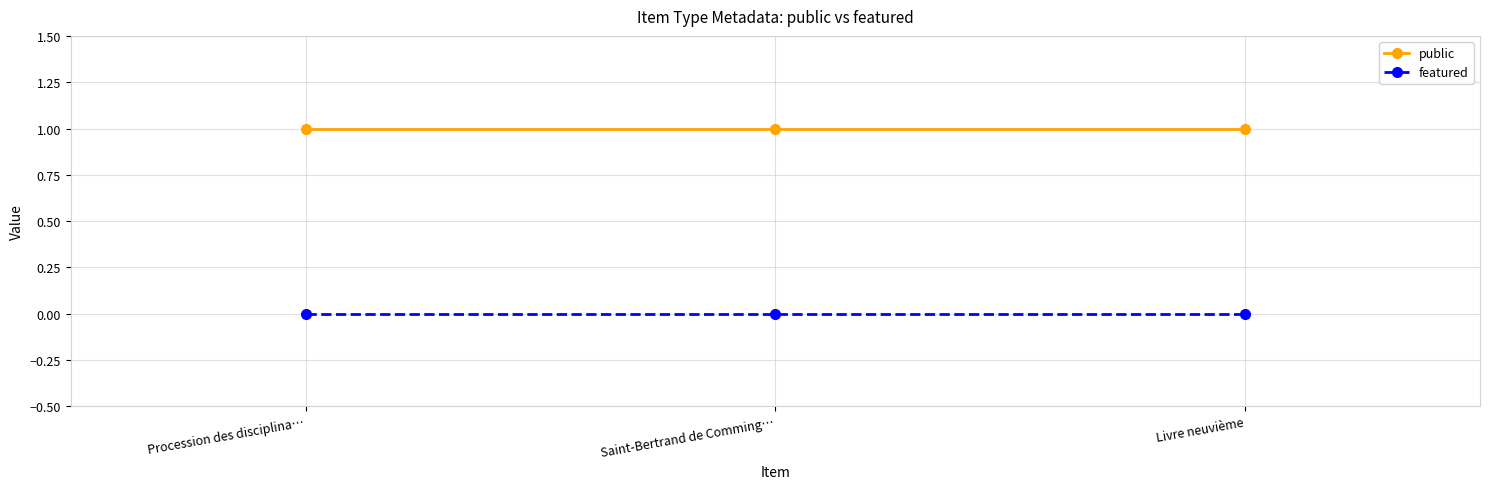

What is the label of the 1st point from the right?

Livre neuvième